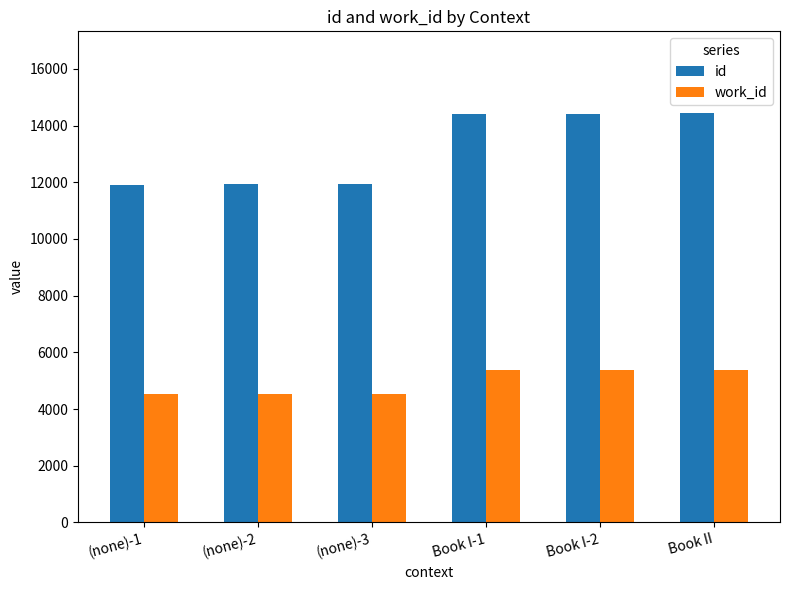

What is the total value across all series at Book I-1?

19763